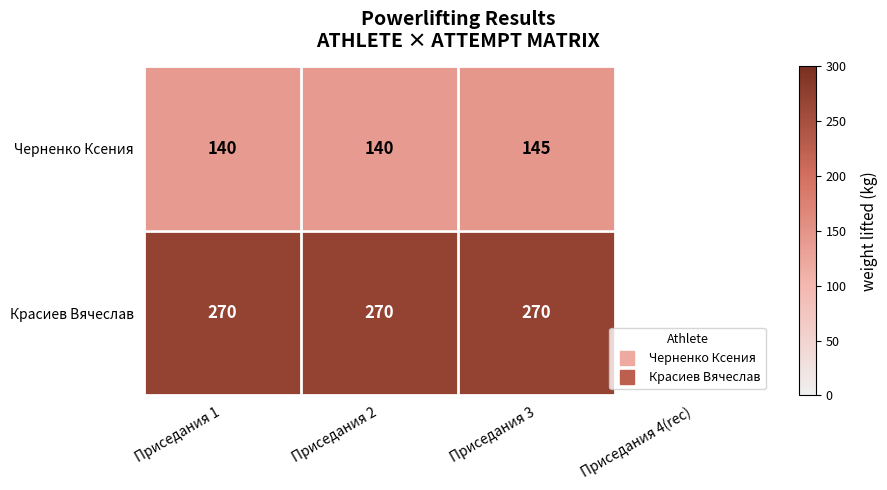

Rank the series by their maximum value, from highest to lowest.

Красиев Вячеслав, Черненко Ксения